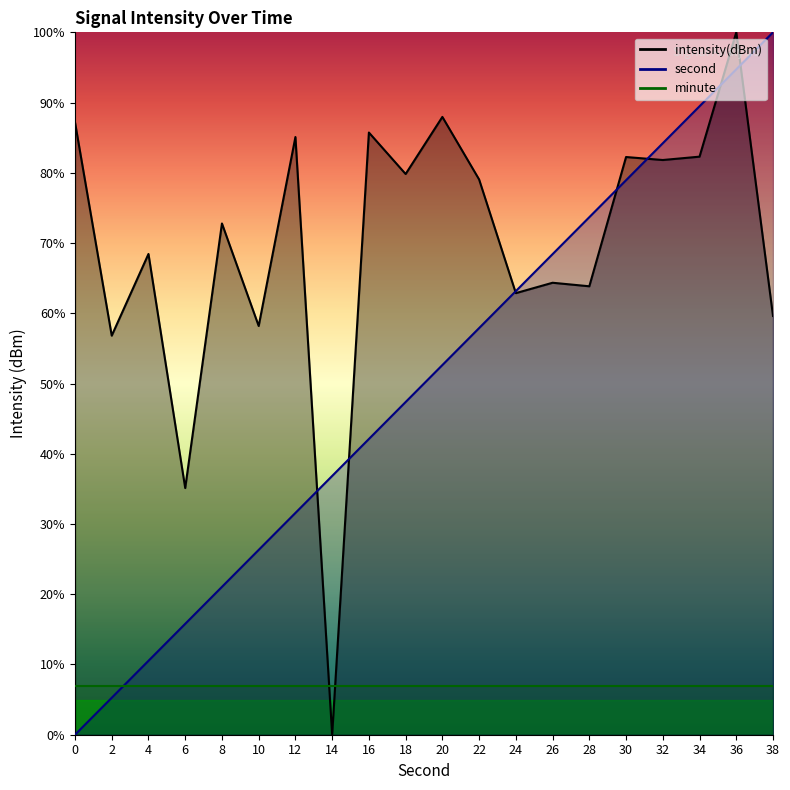

True or false: second has a value of 8.8 at 2.

False